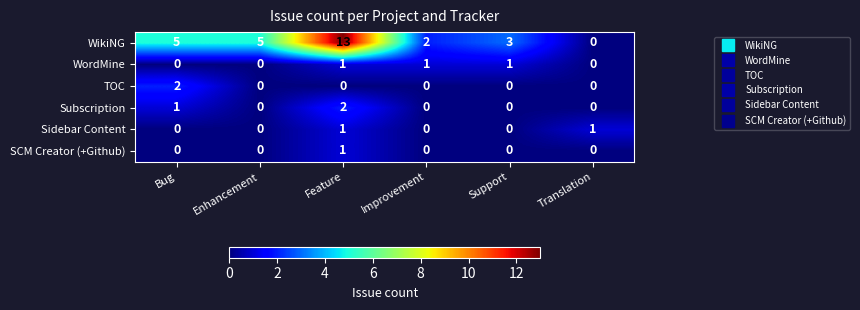

What is the total value across all series at Feature?

18